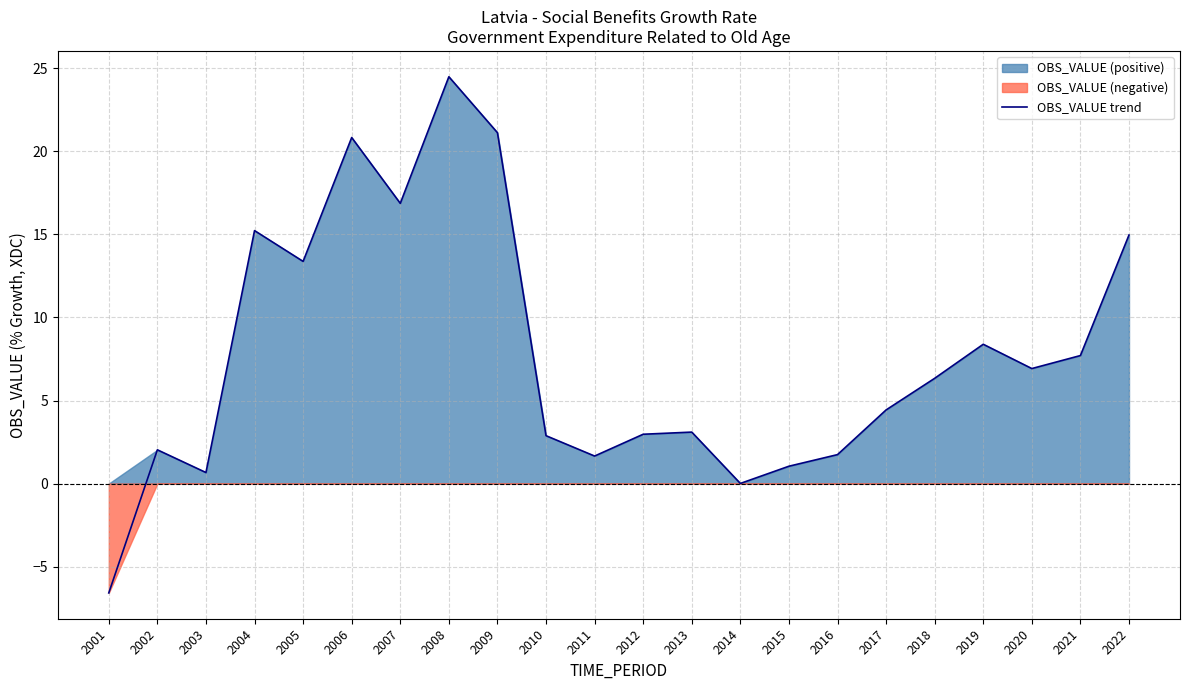

How many values are below 6?

11